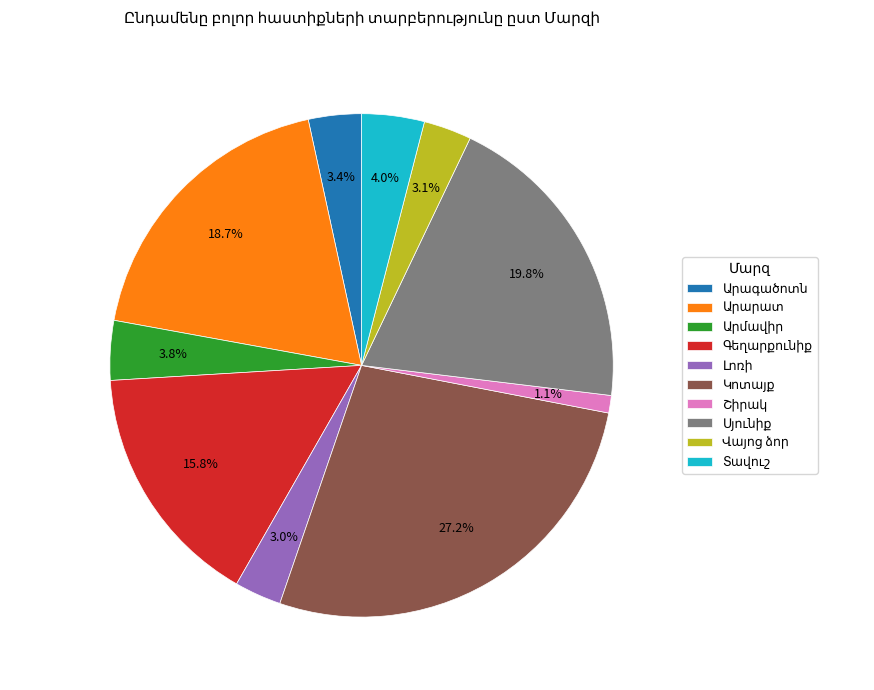

Is there any slice that represents more than half of the pie?

No